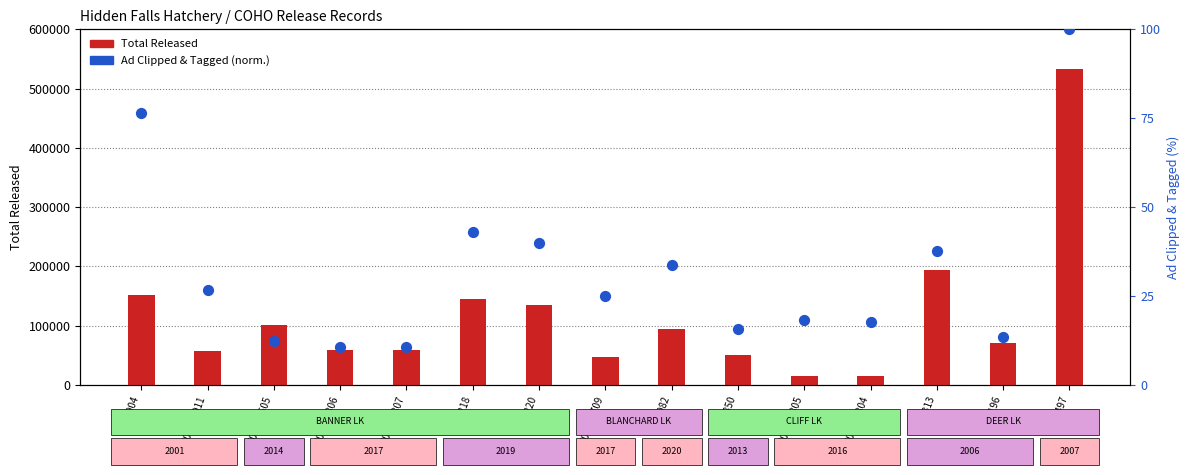

Which series has the largest total across all categories?

Total Released